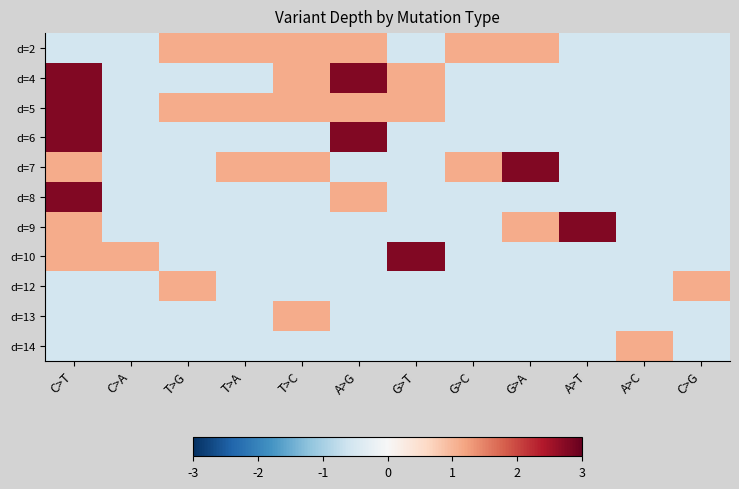

Reading left to right, transcribe all the data shown in this chart.

d=2: C>T=-0.6	C>A=-0.6	T>G=1.1	T>A=1.1	T>C=1.1	A>G=1.1	G>T=-0.6	G>C=1.1	G>A=1.1	A>T=-0.6	A>C=-0.6	C>G=-0.6
d=4: C>T=2.8	C>A=-0.6	T>G=-0.6	T>A=-0.6	T>C=1.1	A>G=2.8	G>T=1.1	G>C=-0.6	G>A=-0.6	A>T=-0.6	A>C=-0.6	C>G=-0.6
d=5: C>T=2.8	C>A=-0.6	T>G=1.1	T>A=1.1	T>C=1.1	A>G=1.1	G>T=1.1	G>C=-0.6	G>A=-0.6	A>T=-0.6	A>C=-0.6	C>G=-0.6
d=6: C>T=2.8	C>A=-0.6	T>G=-0.6	T>A=-0.6	T>C=-0.6	A>G=2.8	G>T=-0.6	G>C=-0.6	G>A=-0.6	A>T=-0.6	A>C=-0.6	C>G=-0.6
d=7: C>T=1.1	C>A=-0.6	T>G=-0.6	T>A=1.1	T>C=1.1	A>G=-0.6	G>T=-0.6	G>C=1.1	G>A=2.8	A>T=-0.6	A>C=-0.6	C>G=-0.6
d=8: C>T=2.8	C>A=-0.6	T>G=-0.6	T>A=-0.6	T>C=-0.6	A>G=1.1	G>T=-0.6	G>C=-0.6	G>A=-0.6	A>T=-0.6	A>C=-0.6	C>G=-0.6
d=9: C>T=1.1	C>A=-0.6	T>G=-0.6	T>A=-0.6	T>C=-0.6	A>G=-0.6	G>T=-0.6	G>C=-0.6	G>A=1.1	A>T=2.8	A>C=-0.6	C>G=-0.6
d=10: C>T=1.1	C>A=1.1	T>G=-0.6	T>A=-0.6	T>C=-0.6	A>G=-0.6	G>T=2.8	G>C=-0.6	G>A=-0.6	A>T=-0.6	A>C=-0.6	C>G=-0.6
d=12: C>T=-0.6	C>A=-0.6	T>G=1.1	T>A=-0.6	T>C=-0.6	A>G=-0.6	G>T=-0.6	G>C=-0.6	G>A=-0.6	A>T=-0.6	A>C=-0.6	C>G=1.1
d=13: C>T=-0.6	C>A=-0.6	T>G=-0.6	T>A=-0.6	T>C=1.1	A>G=-0.6	G>T=-0.6	G>C=-0.6	G>A=-0.6	A>T=-0.6	A>C=-0.6	C>G=-0.6
d=14: C>T=-0.6	C>A=-0.6	T>G=-0.6	T>A=-0.6	T>C=-0.6	A>G=-0.6	G>T=-0.6	G>C=-0.6	G>A=-0.6	A>T=-0.6	A>C=1.1	C>G=-0.6